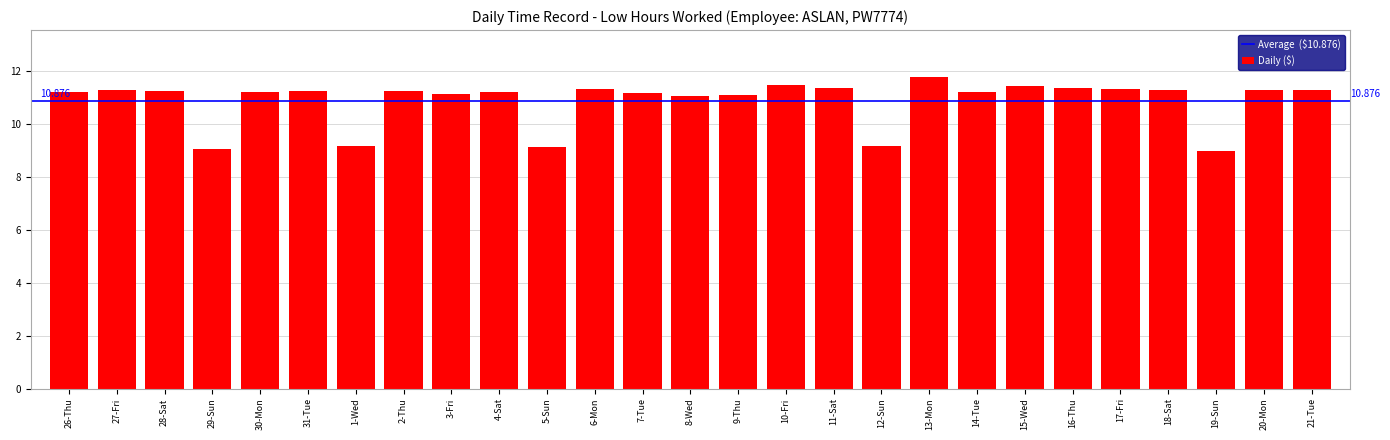

Does the chart contain stacked bars?

No